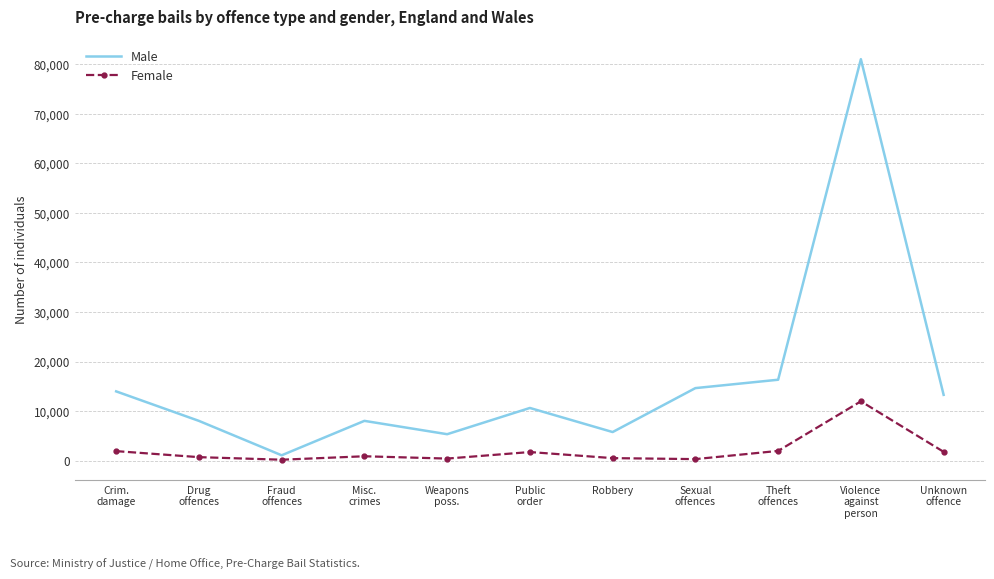

What is the highest value of the Female series?

11980